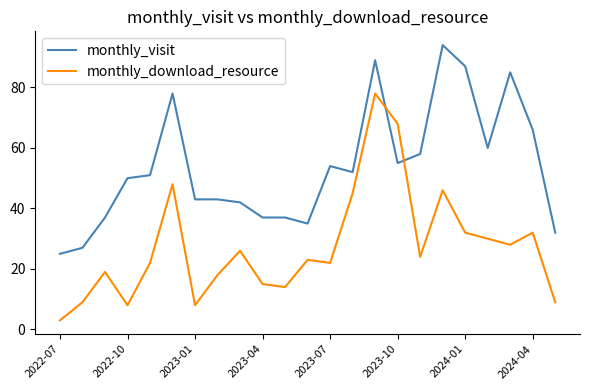

Which series ends up on top after the final intersection of monthly_download_resource and monthly_visit?

monthly_visit